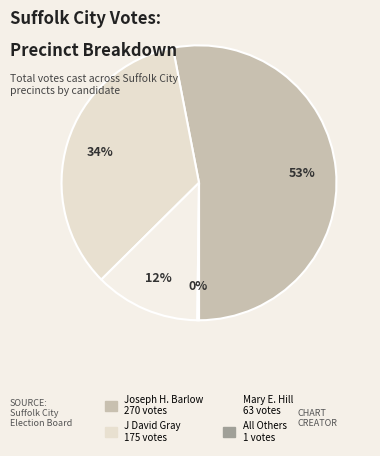

Is Joseph H. Barlow the majority of the pie?

Yes